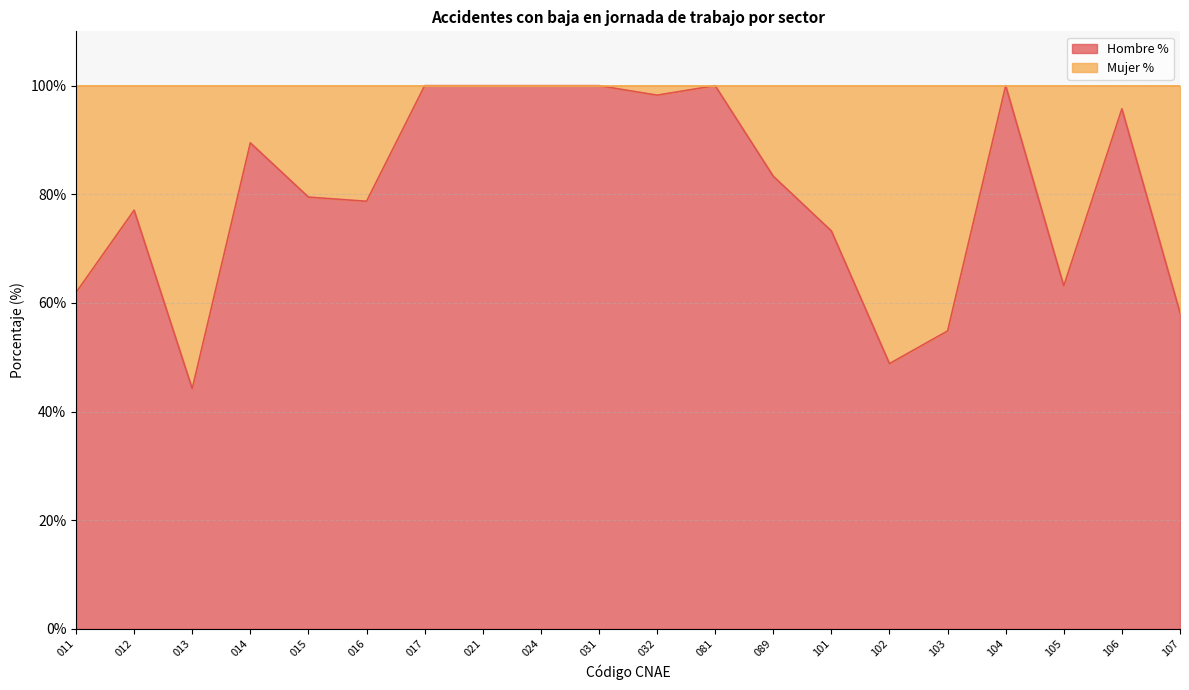

Reading left to right, extract all data points from this chart.

61.9	77.1	44.2	89.5	79.5	78.7	100.0	100.0	100.0	100.0	98.2	100.0	83.3	73.3	48.8	54.9	100.0	63.2	95.7	58.2